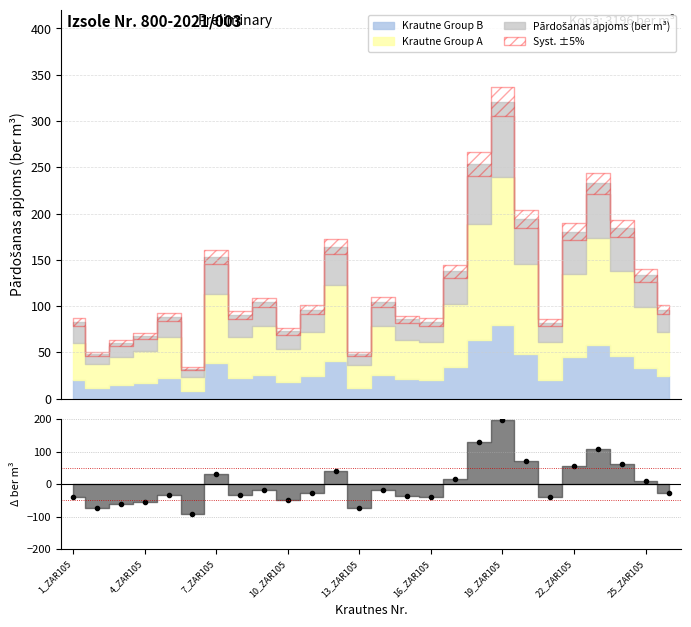

Does the chart have visible grid lines?

Yes